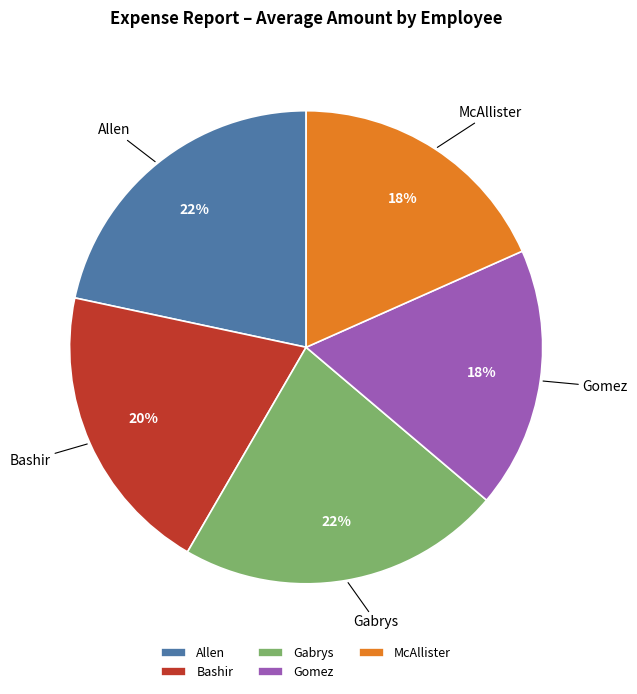

Does Bashir represent more than half of the total?

No